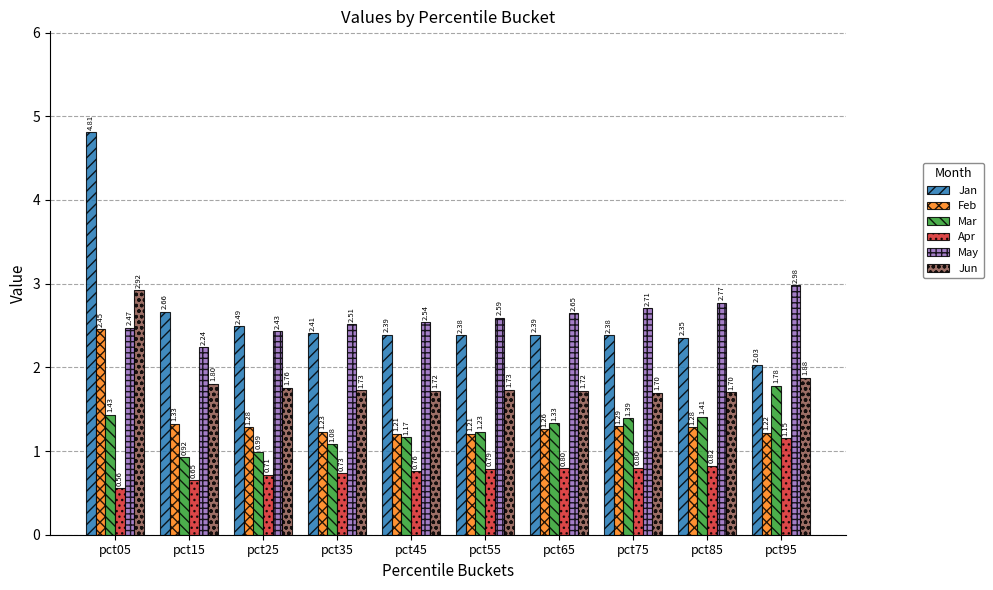

How many distinct data groups are displayed?

6